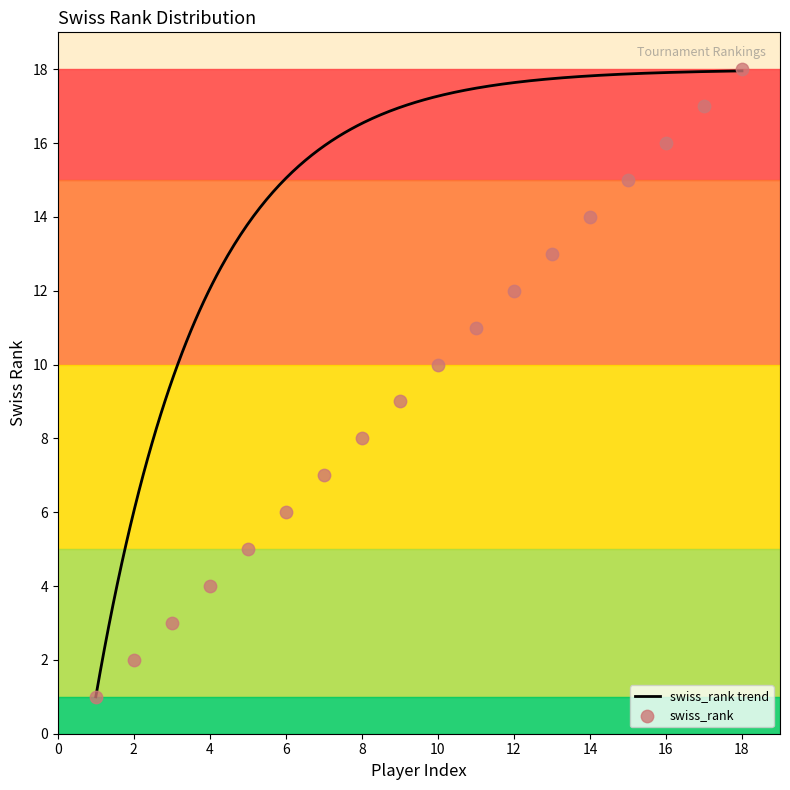

What is the change in value from 13 to 18?

+5